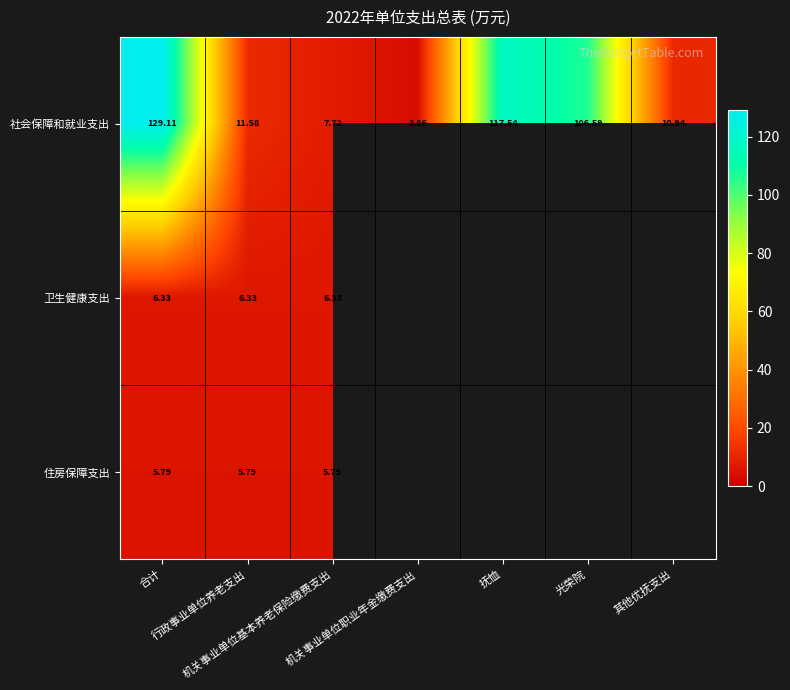

Between 机关事业单位职业年金缴费支出 and 其他优抚支出, which is larger?

其他优抚支出